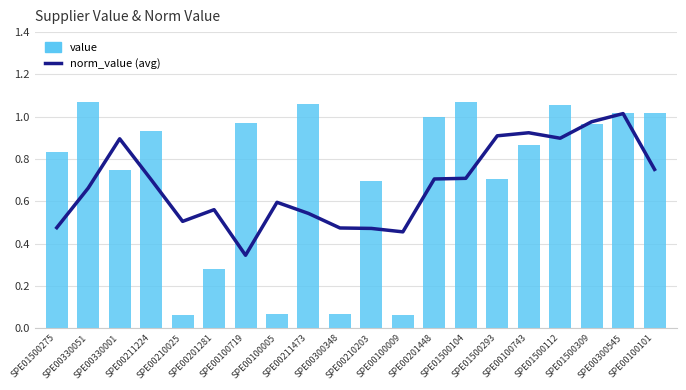

Is it true that norm_value (avg) equals 0.5 at SPE00100743?

False